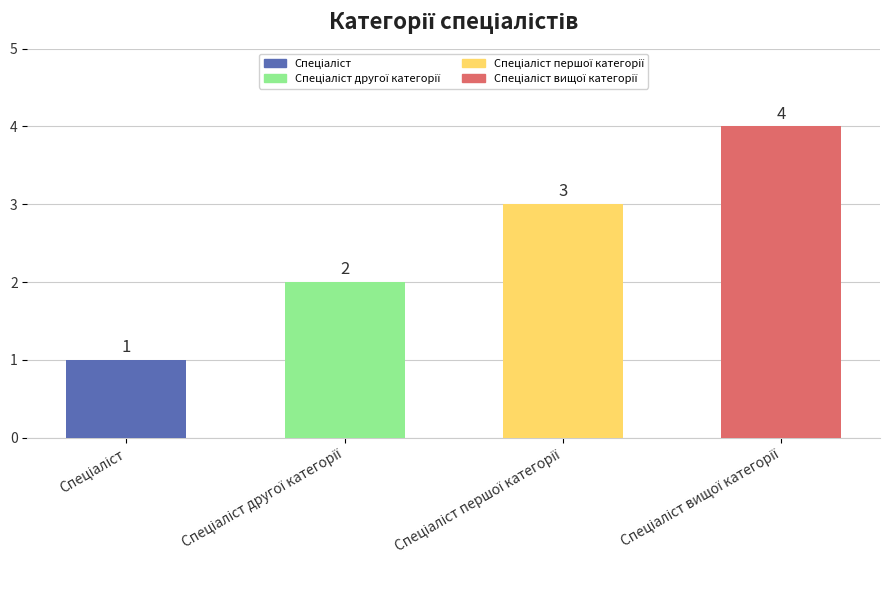

What is the change in value from Спеціаліст to Спеціаліст вищої категорії?

+3